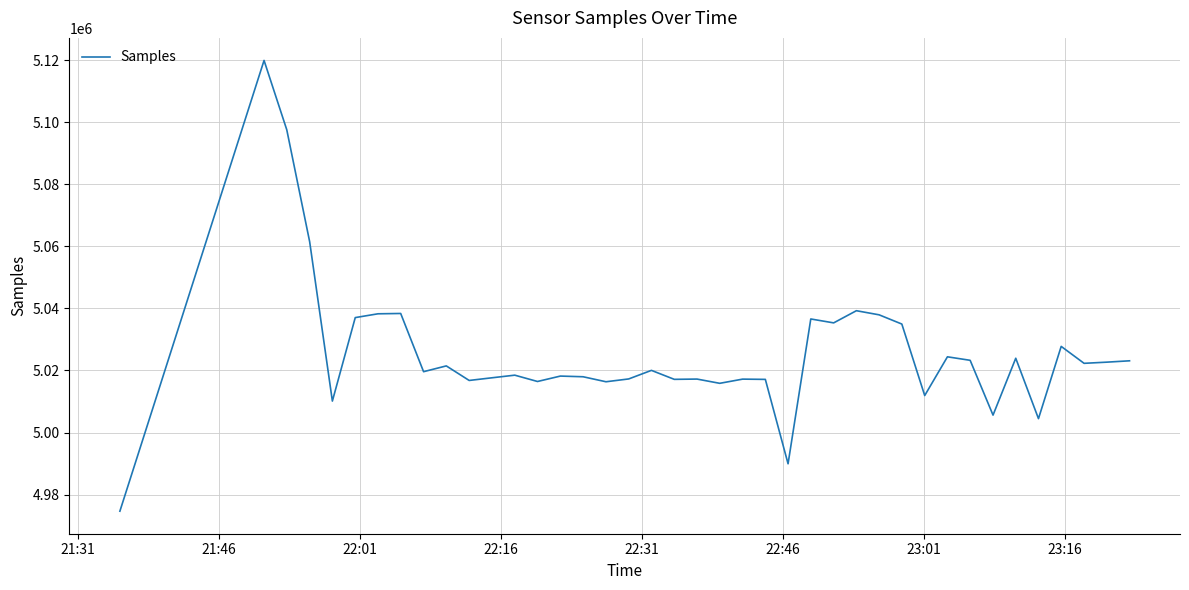

What is the maximum value shown in the chart?

5119909